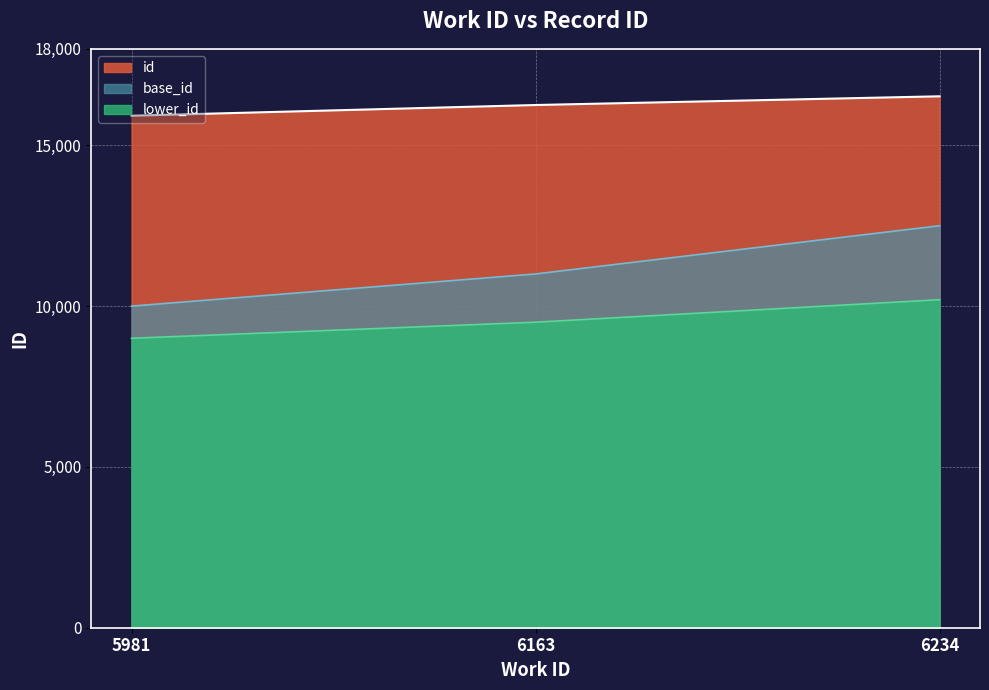

What is the maximum value shown in the chart?

16524